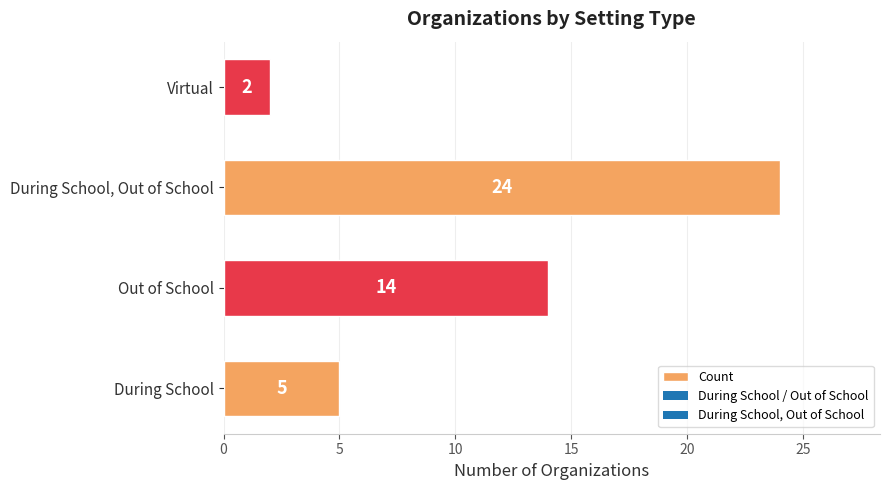

Reading bottom to top, what are all the values shown in this chart?

5	14	24	2